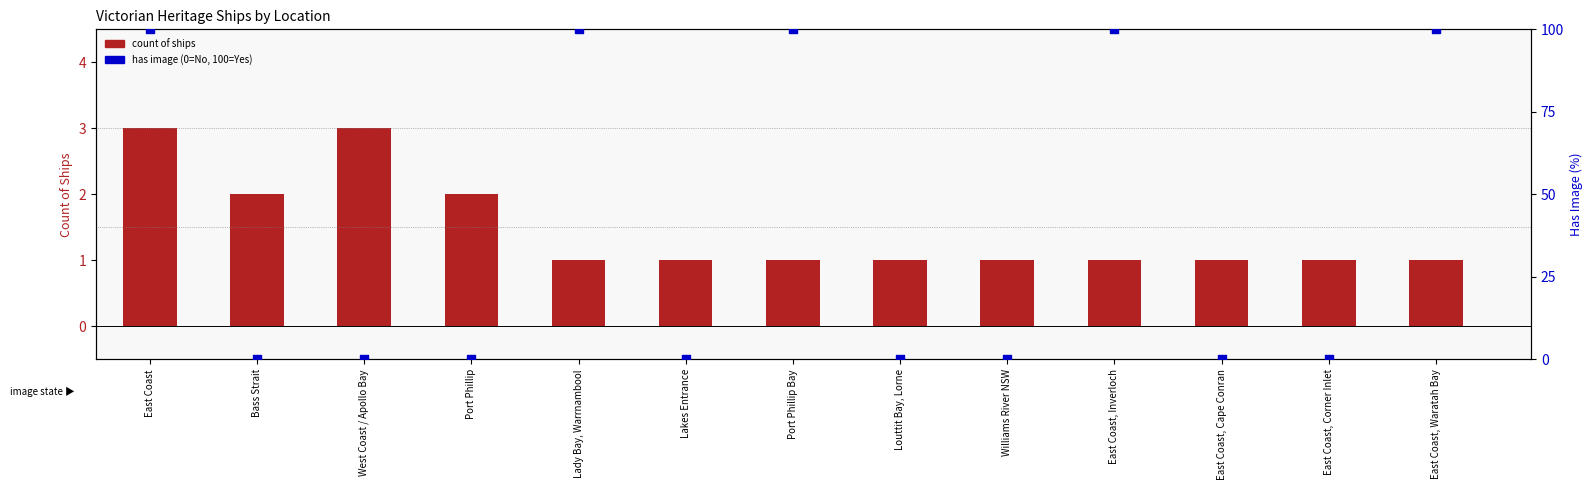

Which series has the largest total across all categories?

has image (percentile)